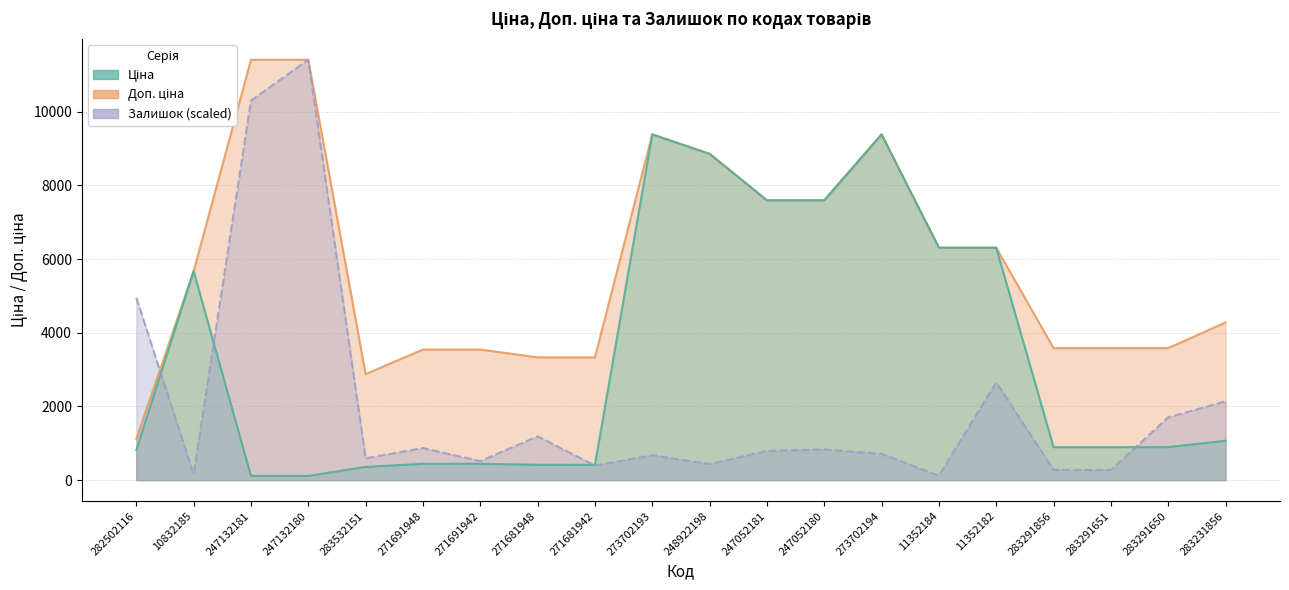

How many intersections are there between Залишок and Доп. ціна?

1